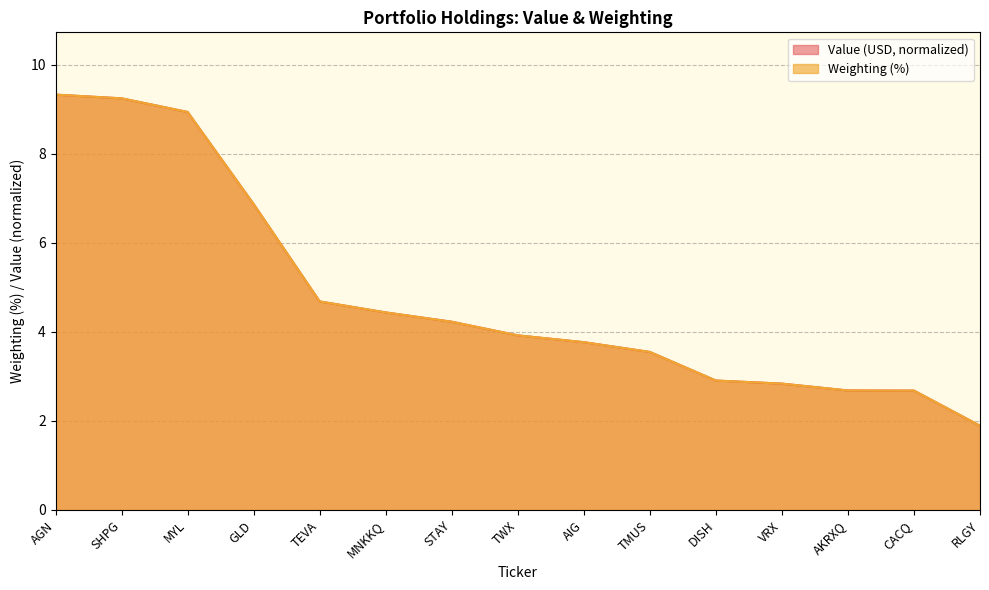

Rank the series by their average value, from highest to lowest.

Value (USD, normalized), Weighting (%)